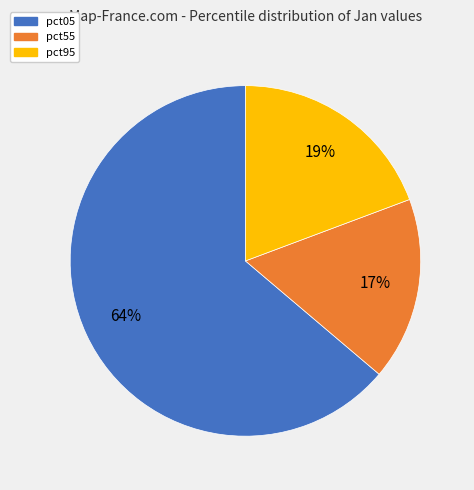

To the nearest percent, what portion does pct05 represent?

64%